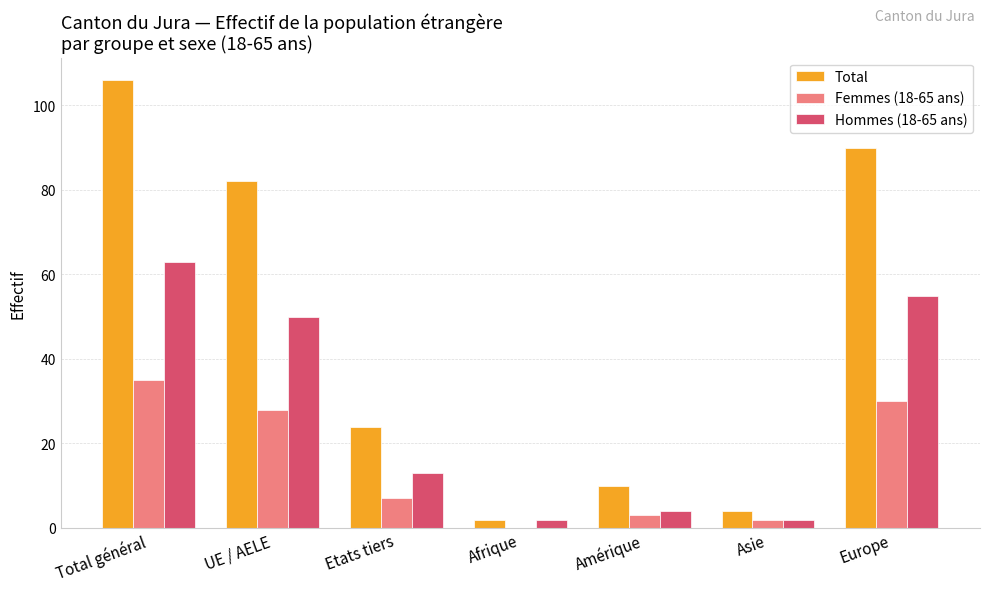

True or false: Femmes (18-65 ans) has a value of 15 at Total général.

False